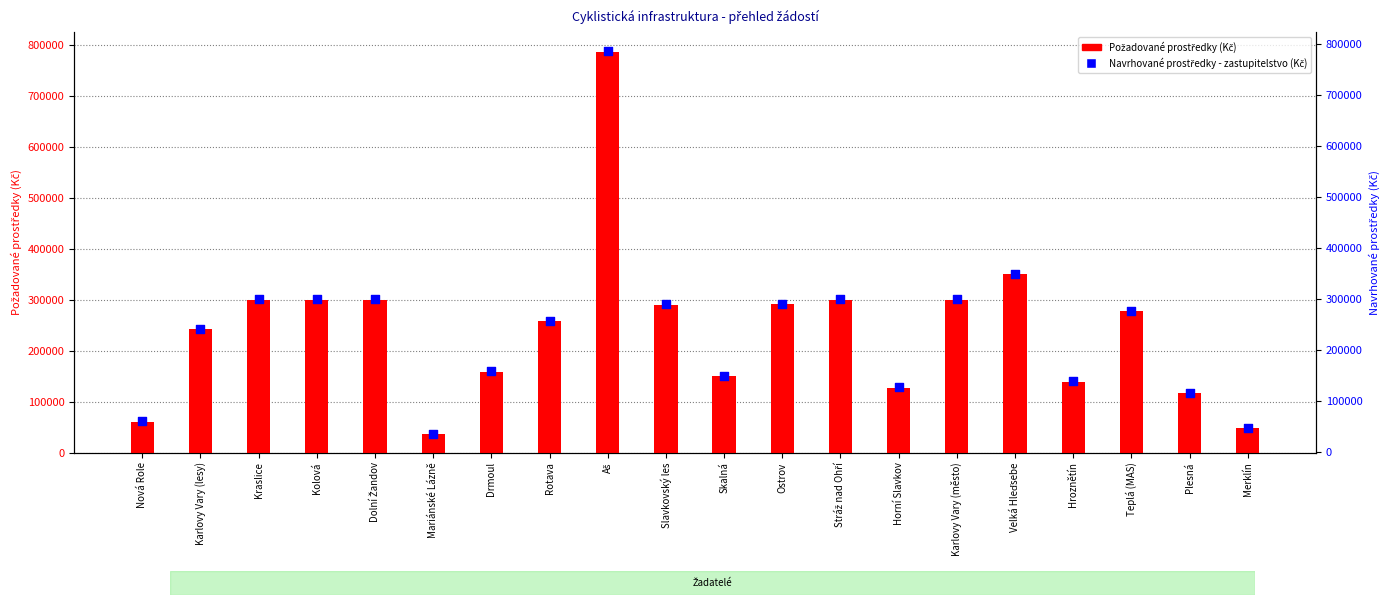

Which series has the widest spread of Y values?

Požadované prostředky (Kč)